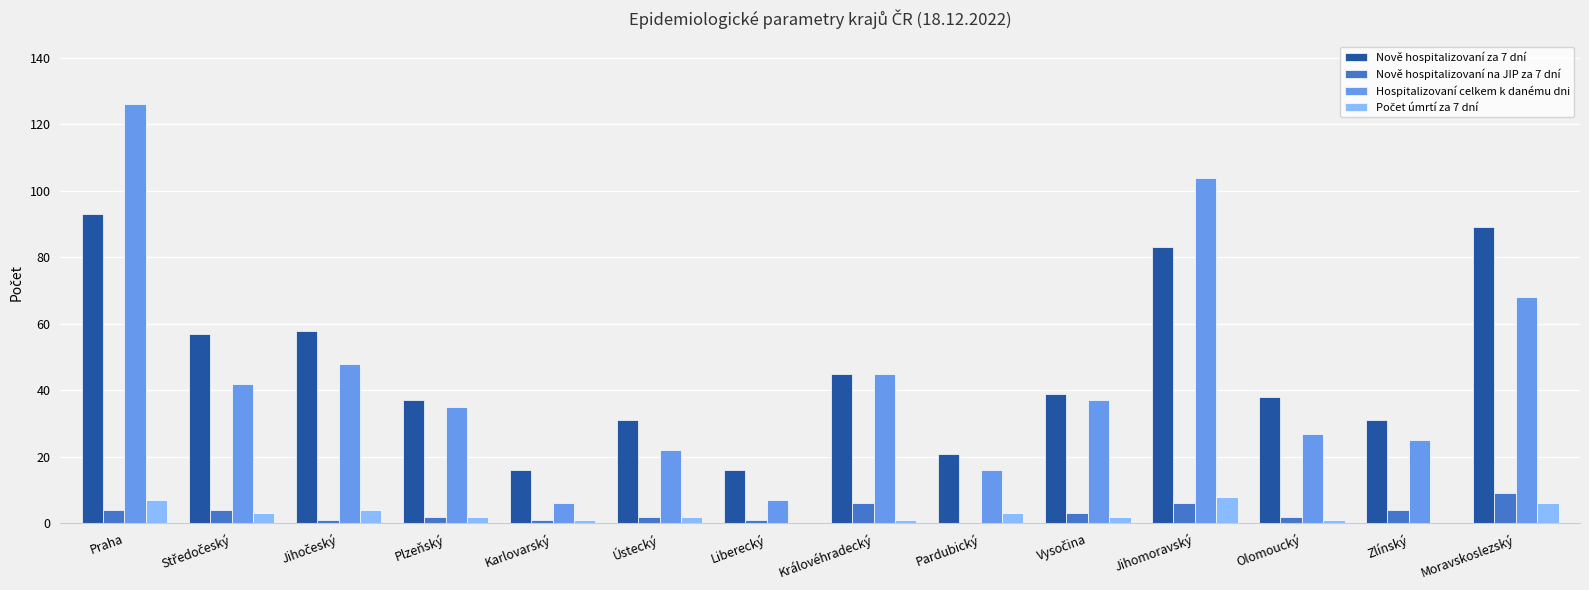

What is the greatest value displayed?

126